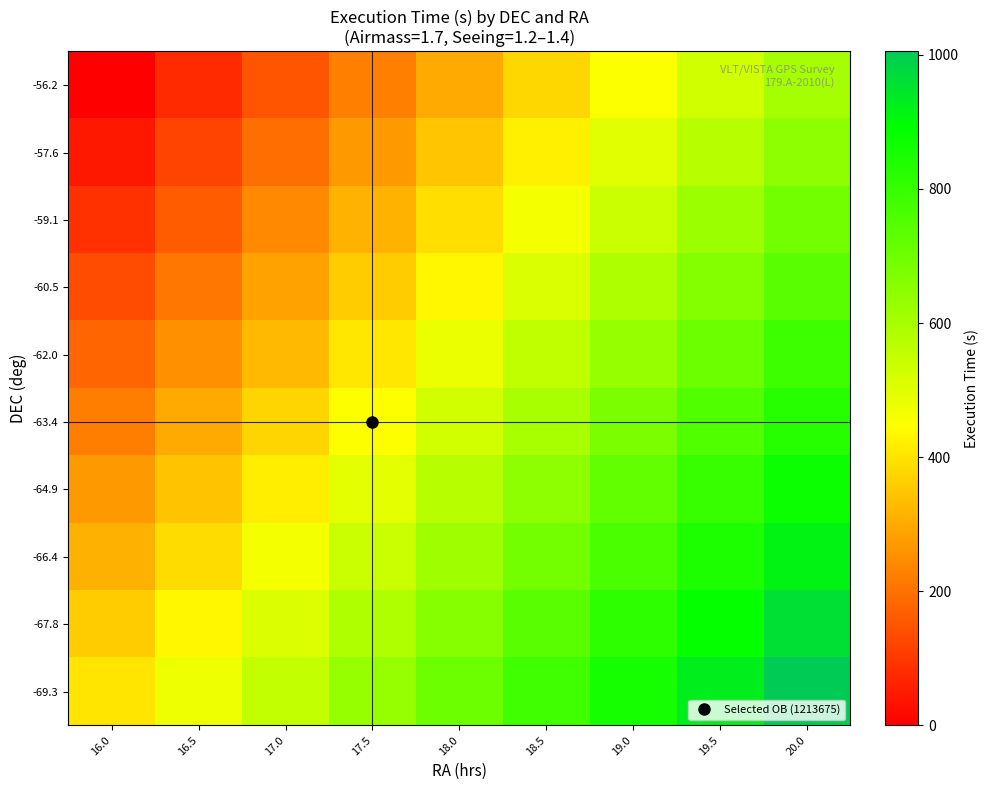

Reading left to right, list all the values displayed in this chart.

-56.2: 16.0=0.0	16.5=75.4	17.0=150.8	17.5=226.1	18.0=301.5	18.5=376.9	19.0=452.2	19.5=527.6	20.0=603.0
-57.6: 16.0=44.7	16.5=120.0	17.0=195.4	17.5=270.8	18.0=346.2	18.5=421.5	19.0=496.9	19.5=572.3	20.0=647.7
-59.1: 16.0=89.3	16.5=164.7	17.0=240.1	17.5=315.5	18.0=390.8	18.5=466.2	19.0=541.6	19.5=617.0	20.0=692.3
-60.5: 16.0=134.0	16.5=209.4	17.0=284.8	17.5=360.1	18.0=435.5	18.5=510.9	19.0=586.2	19.5=661.6	20.0=737.0
-62.0: 16.0=178.7	16.5=254.0	17.0=329.4	17.5=404.8	18.0=480.2	18.5=555.5	19.0=630.9	19.5=706.3	20.0=781.7
-63.4: 16.0=223.3	16.5=298.7	17.0=374.1	17.5=449.5	18.0=524.8	18.5=600.2	19.0=675.6	19.5=751.0	20.0=826.3
-64.9: 16.0=268.0	16.5=343.4	17.0=418.7	17.5=494.1	18.0=569.5	18.5=644.9	19.0=720.2	19.5=795.6	20.0=871.0
-66.4: 16.0=312.7	16.5=388.0	17.0=463.4	17.5=538.8	18.0=614.2	18.5=689.5	19.0=764.9	19.5=840.3	20.0=915.7
-67.8: 16.0=357.3	16.5=432.7	17.0=508.1	17.5=583.5	18.0=658.8	18.5=734.2	19.0=809.6	19.5=885.0	20.0=960.3
-69.3: 16.0=402.0	16.5=477.4	17.0=552.8	17.5=628.1	18.0=703.5	18.5=778.9	19.0=854.2	19.5=929.6	20.0=1005.0